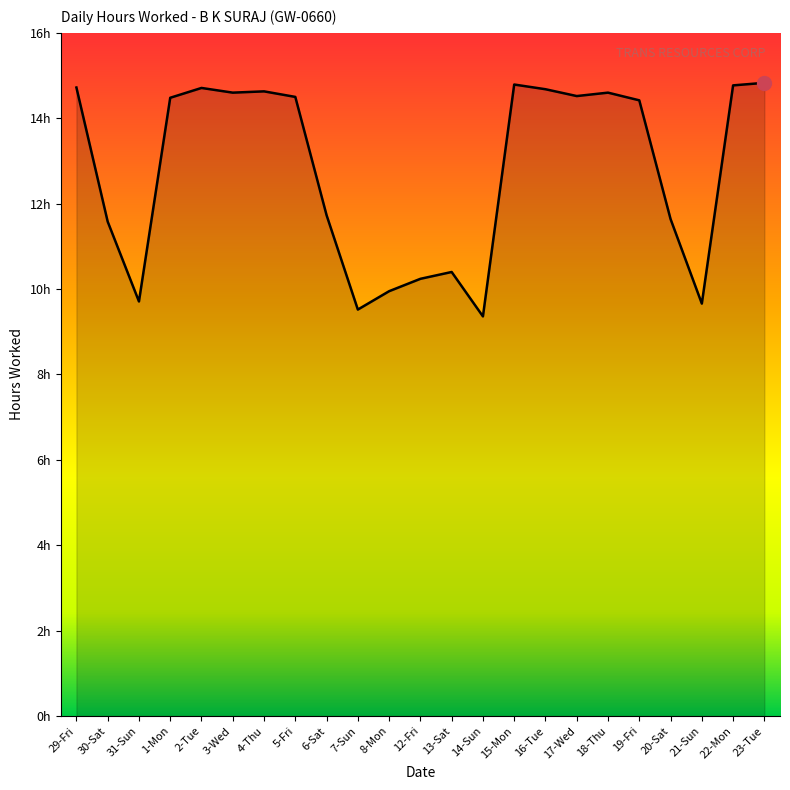

What is the average value?

12.8